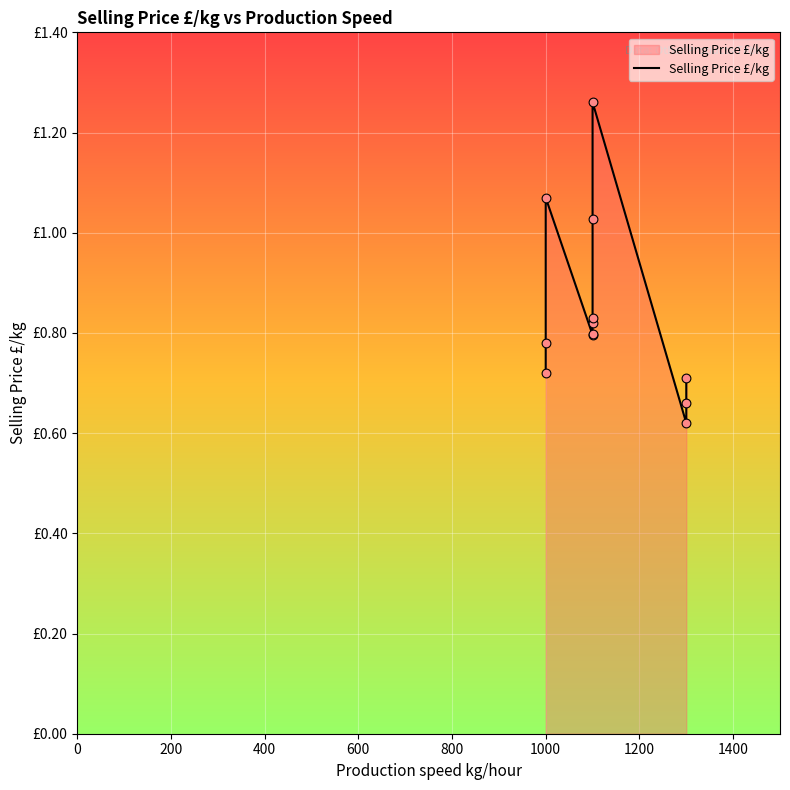

Which has a higher value, 1400 or 1200?

1400